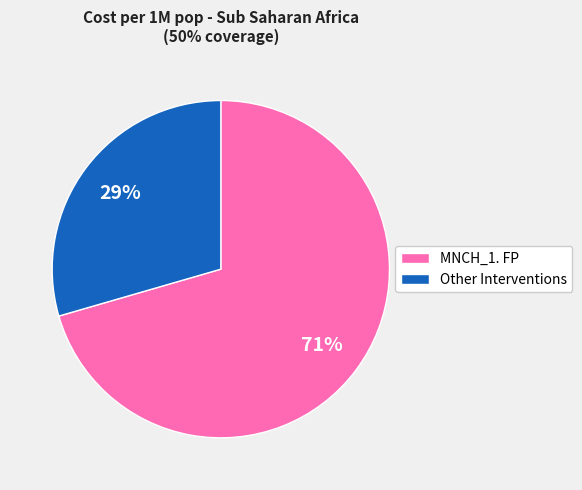

Is it true that MNCH_1. FP is 71% of the pie?

True